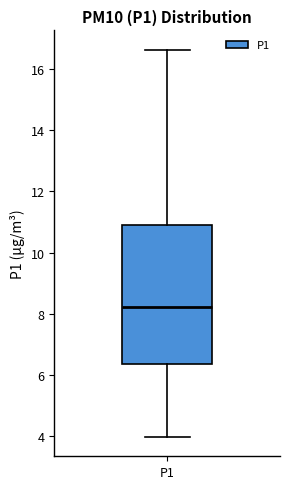

Read this box plot against the y-axis: the position of the median line, the range covered by the box, and the ends of both whiskers. The values are not printed on the chart, so give them approximately, as read against the axis.

median 8.2, box 6.4 to 11.0, whiskers 4.0 to 16.6